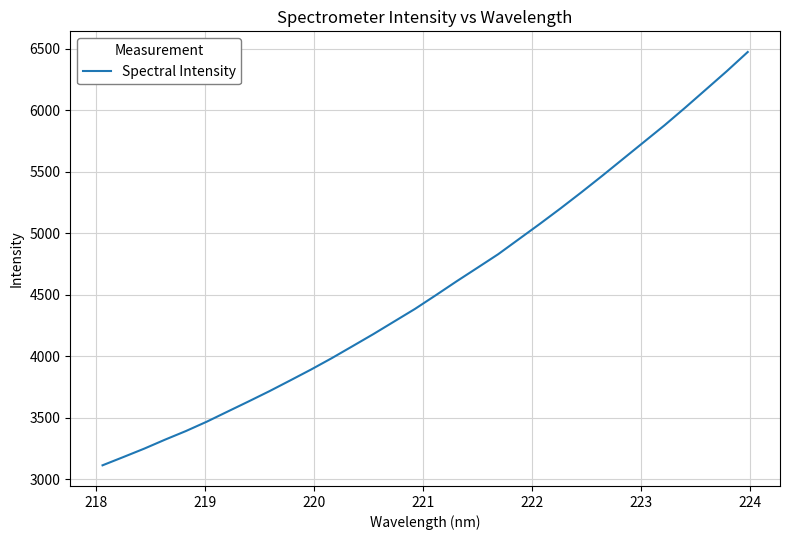

What is the difference between the maximum and minimum values?

3362.2